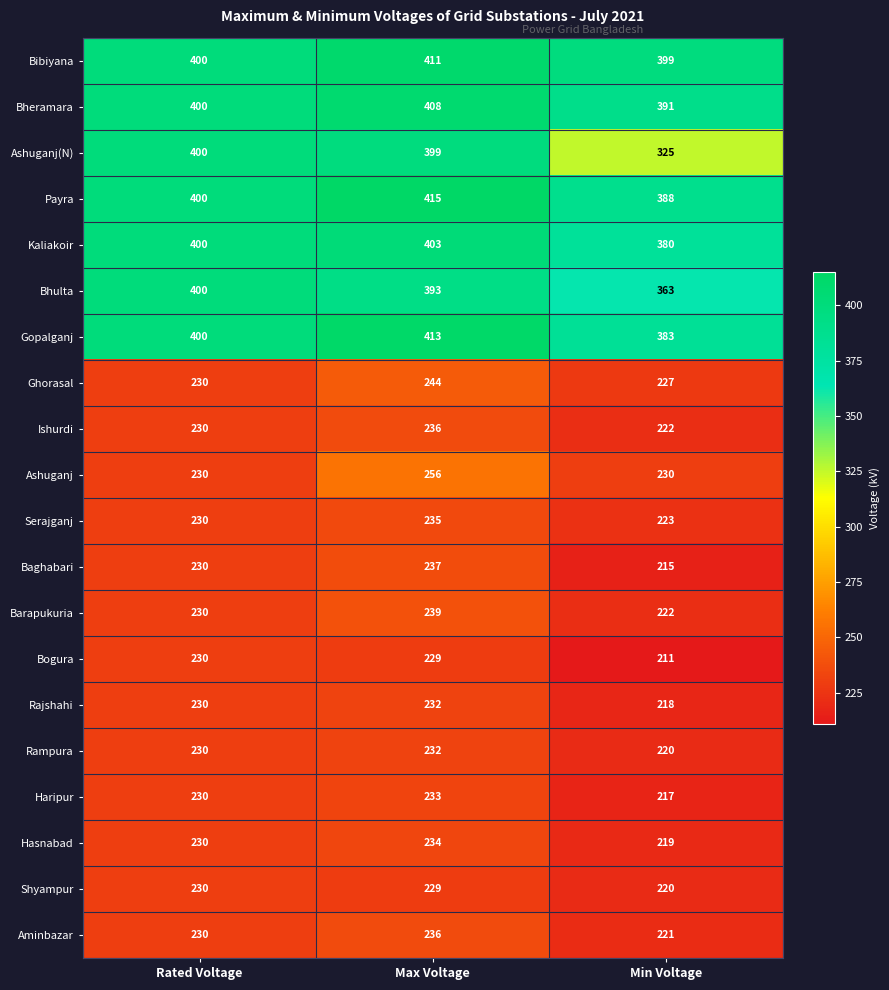

List the labels in order of Bhulta value, largest first.

Rated Voltage, Max Voltage, Min Voltage